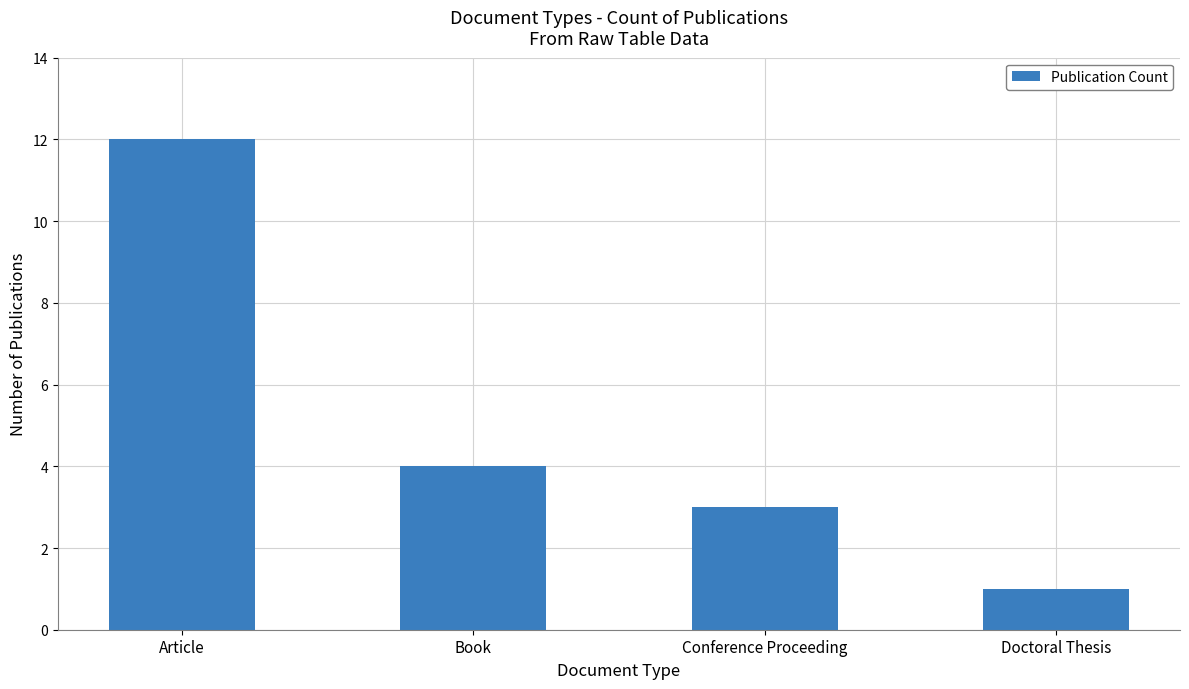

What is the average value?

5